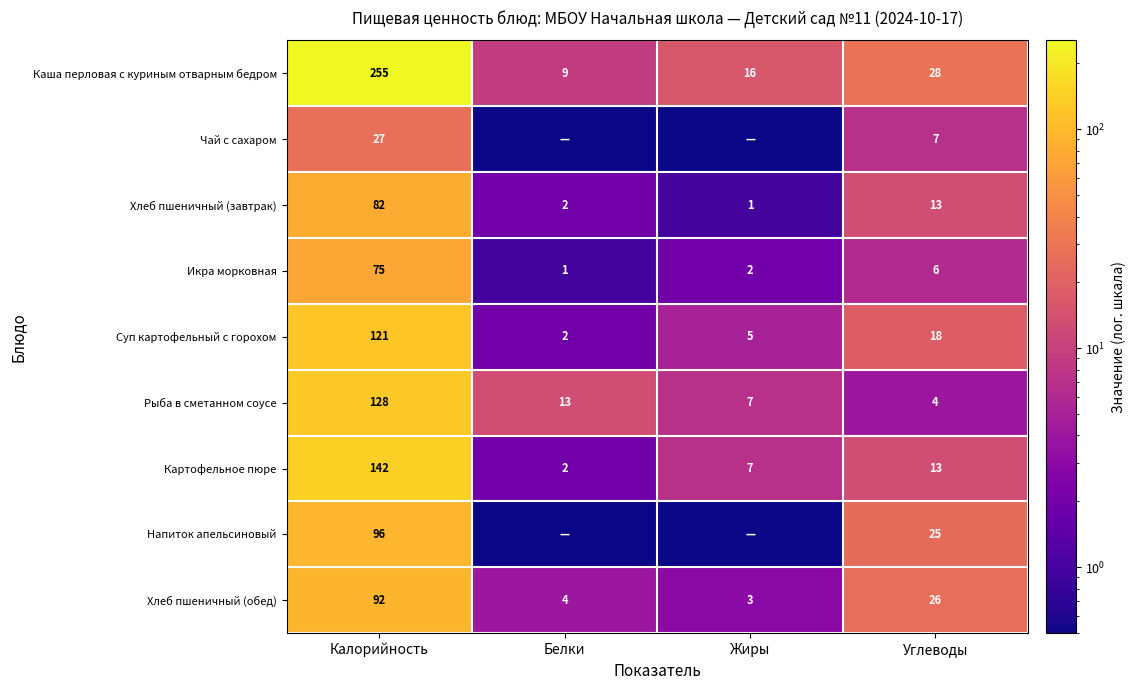

What is the difference between the second highest and second lowest values in the Икра морковная series?

4.0